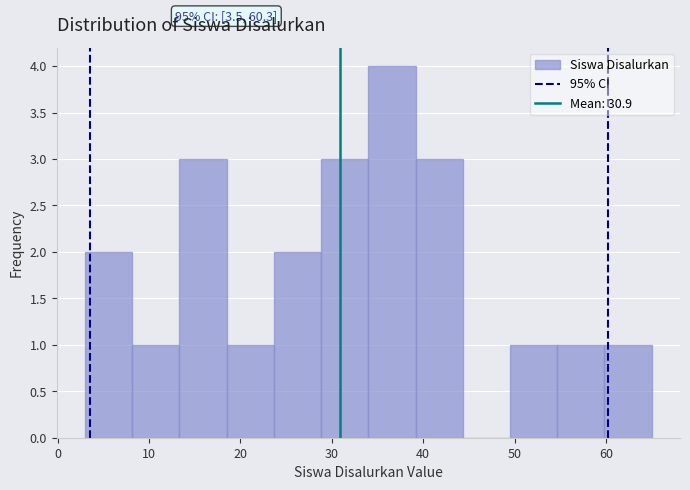

Which range on the x-axis has the tallest bar?

34 to 39